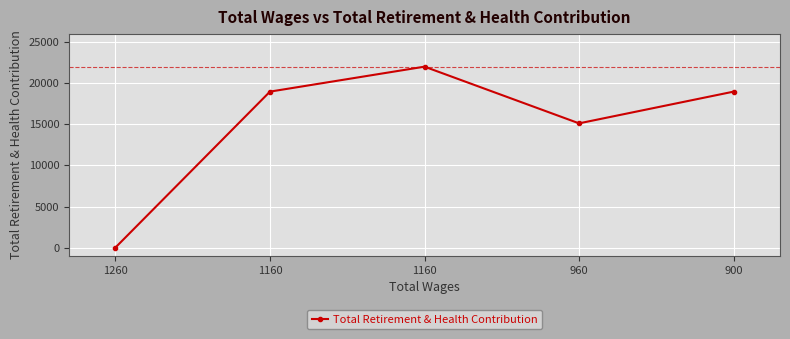

Does the chart display data point markers on the line(s)?

Yes